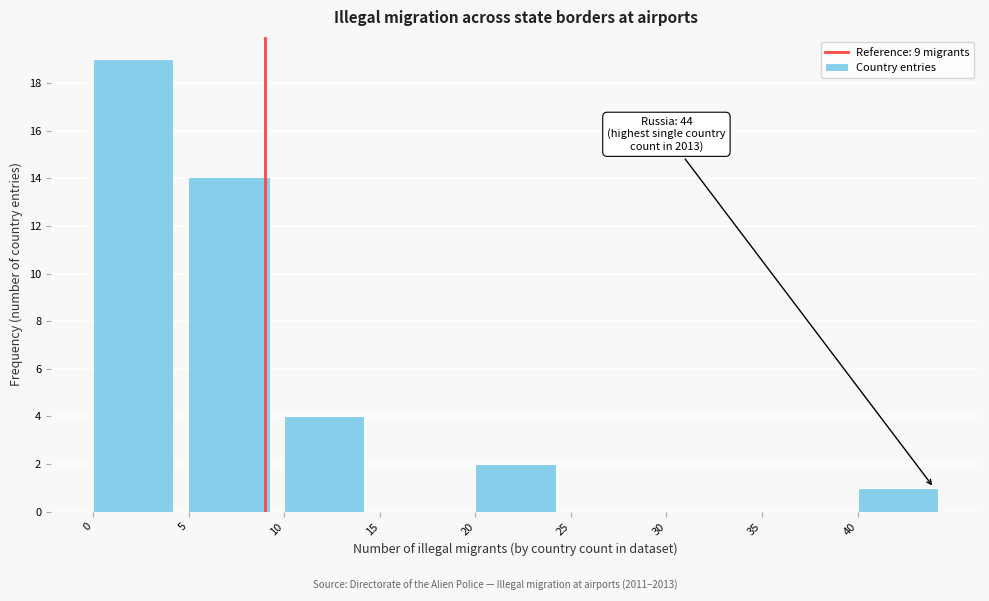

Which range on the x-axis has the tallest bar?

0 to 5